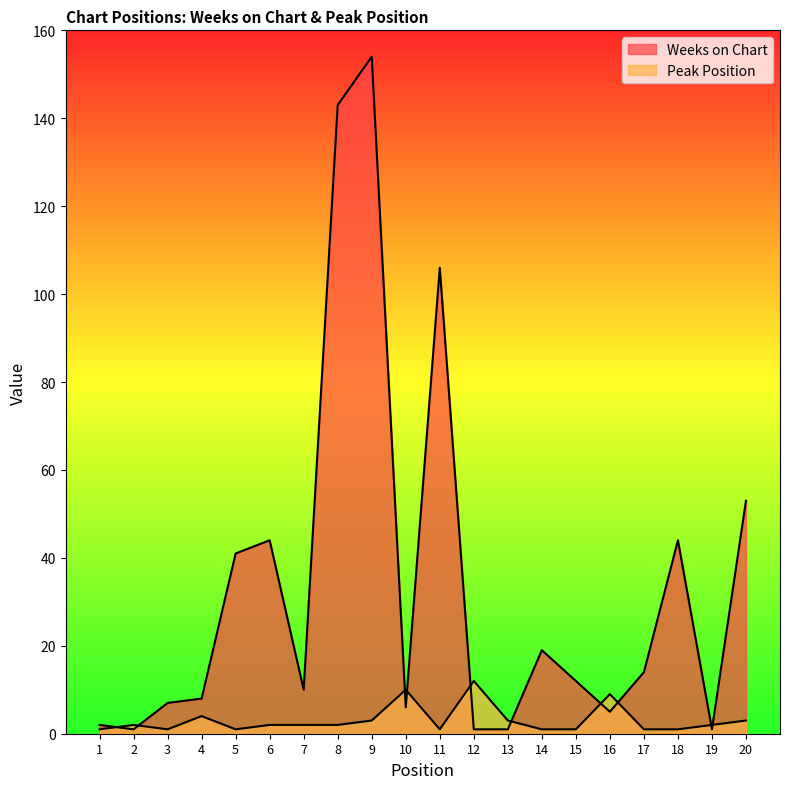

Which series has the largest total across all categories?

Weeks on Chart